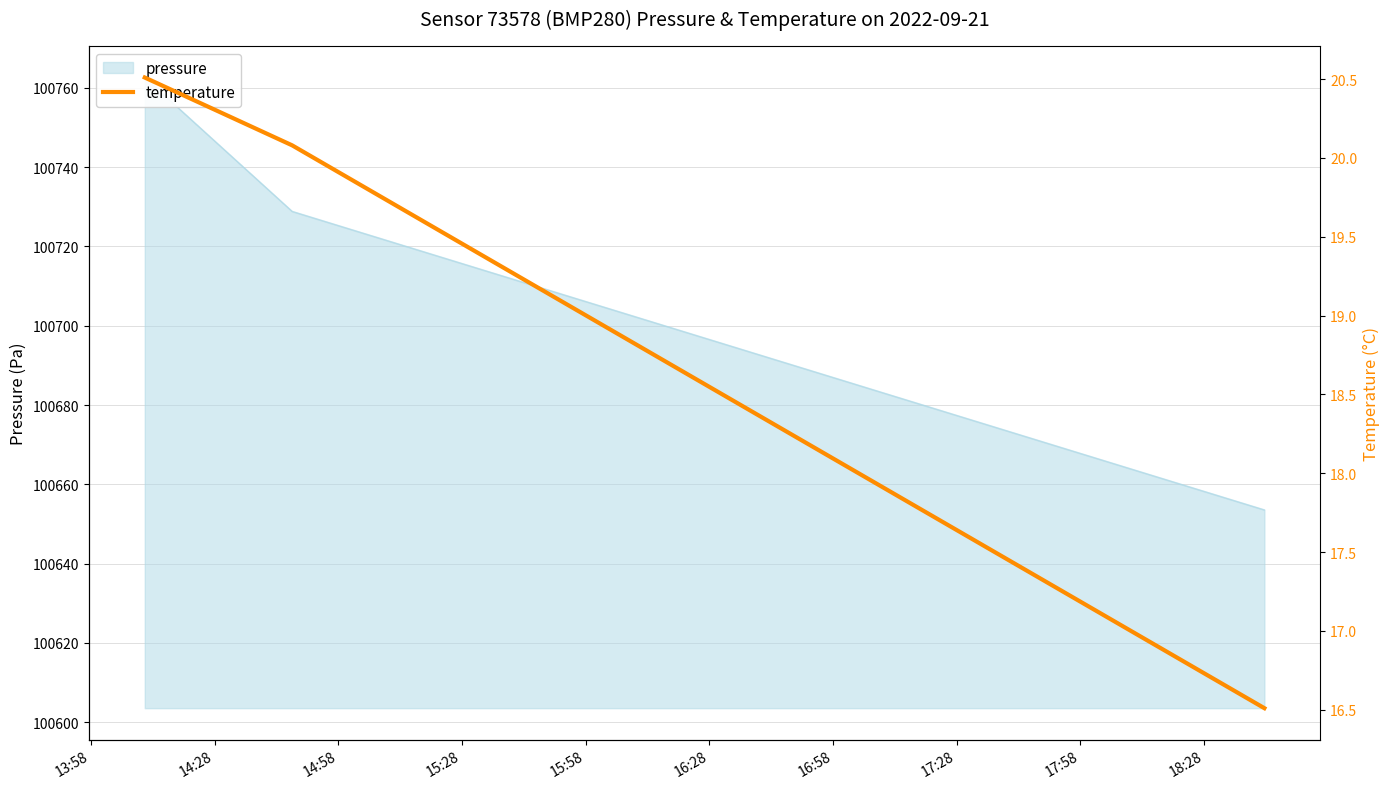

What is the difference between the values at 14:58 and 13:58?

4.0